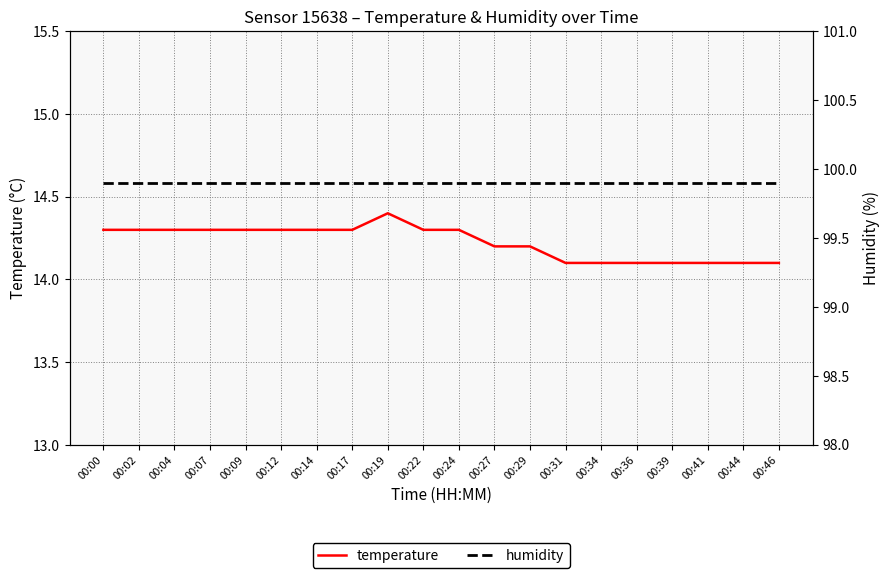

Does the chart have visible grid lines?

Yes